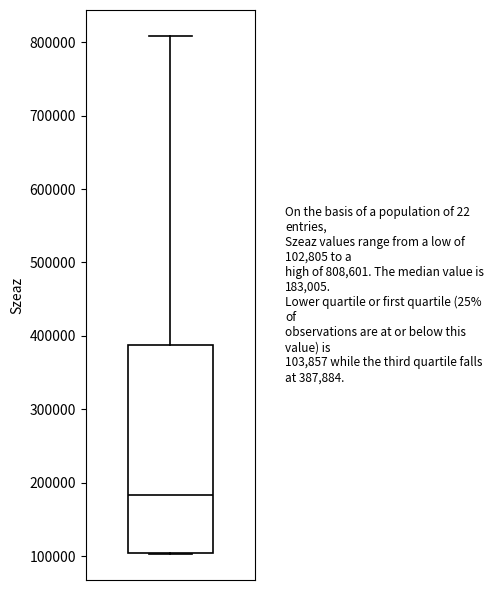

Read this box plot against the y-axis: the position of the median line, the range covered by the box, and the ends of both whiskers. The values are not printed on the chart, so give them approximately, as read against the axis.

median 180000, box 100000 to 390000, whiskers 100000 to 810000